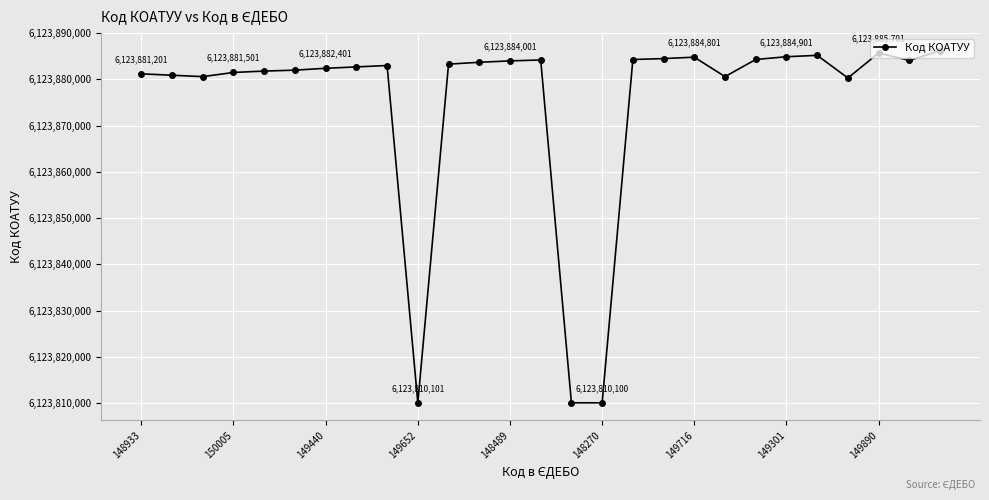

What is the smallest value displayed?

6123810100